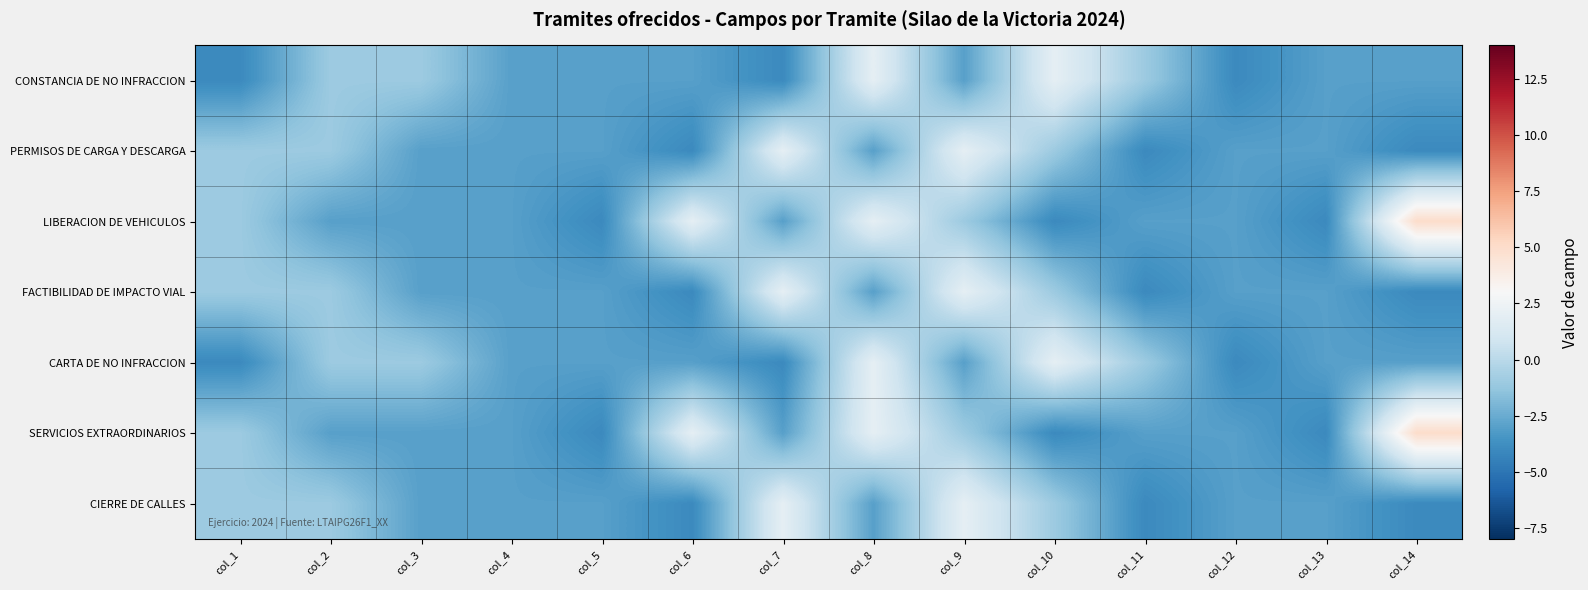

Which series has the widest spread of values?

LIBERACION DE VEHICULOS